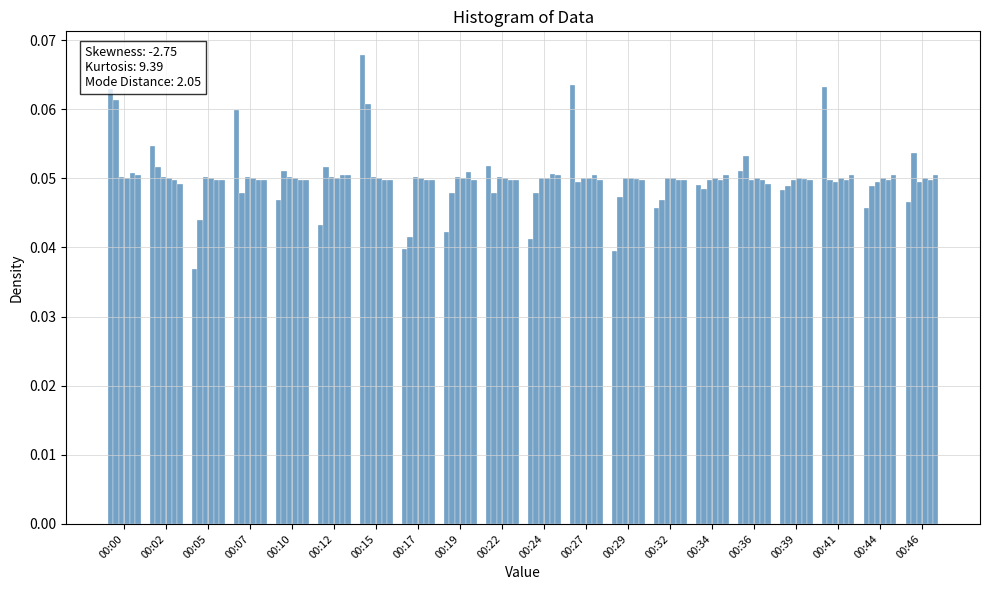

How many bars are there in total?

120